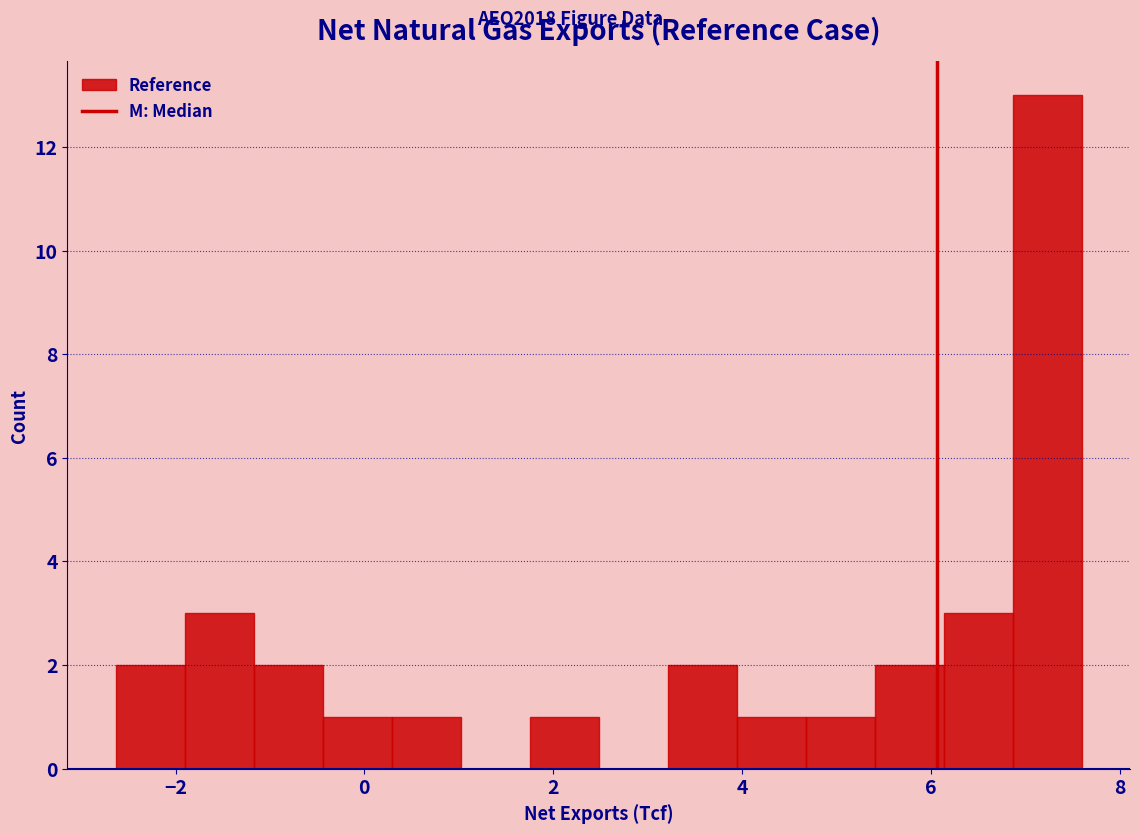

Read against the x-axis, roughly where is the centre of the tallest bar?

7.2